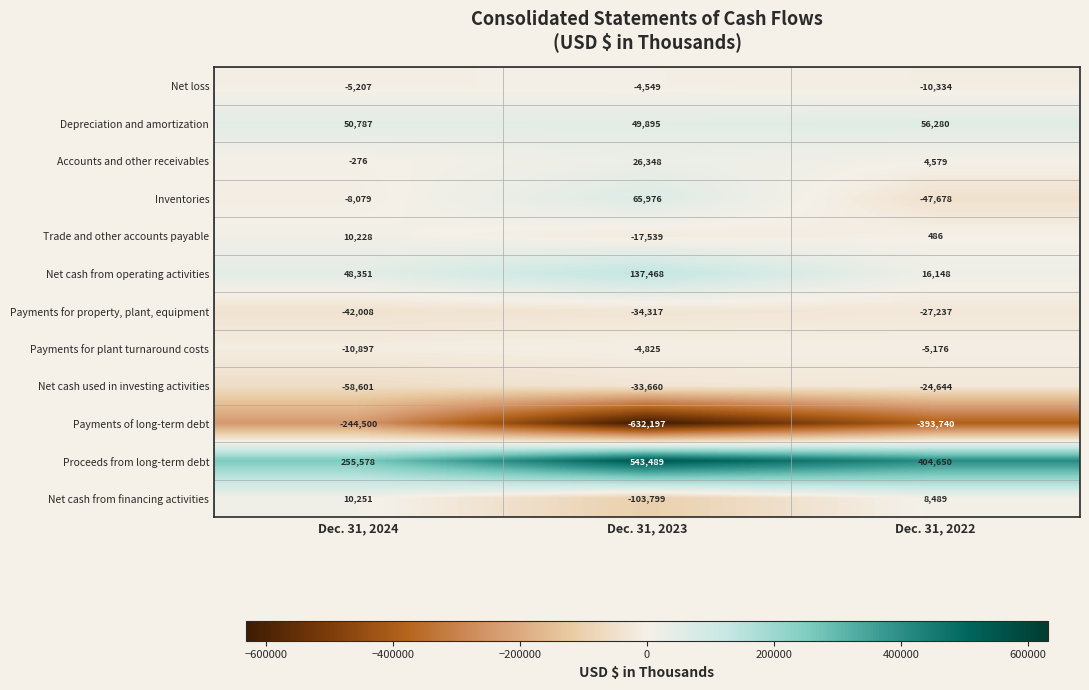

Which series has the largest total across all categories?

Proceeds from long-term debt